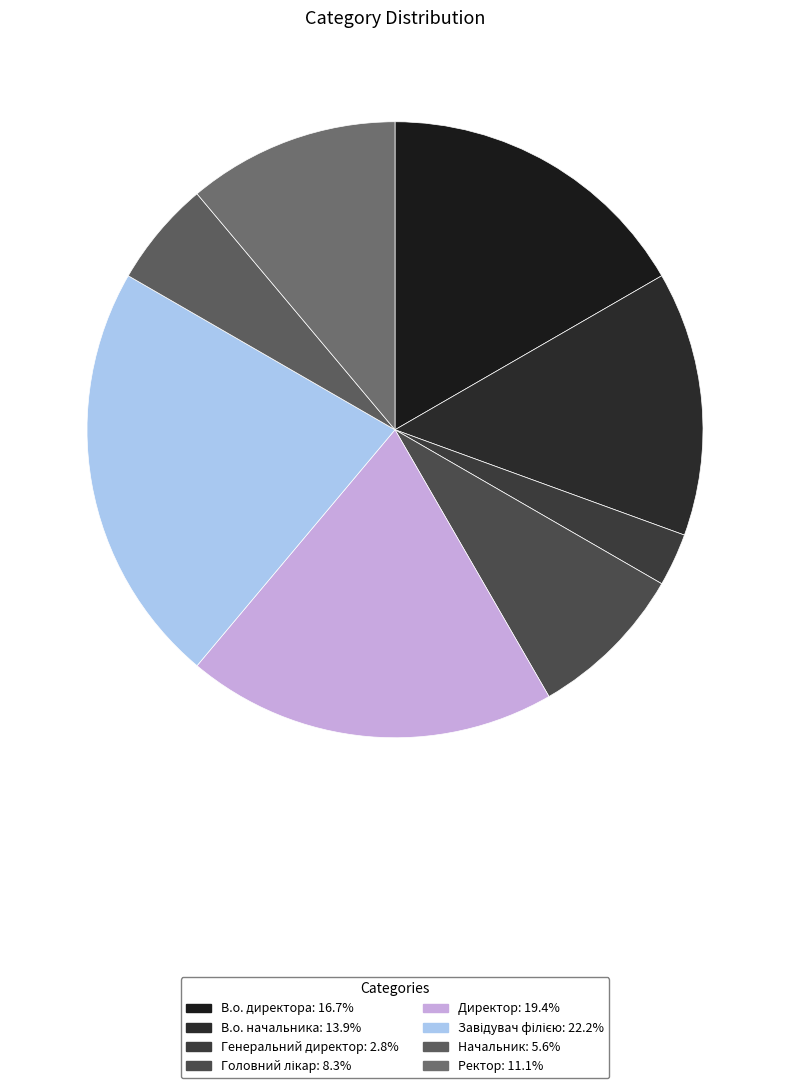

Count the number of slices in the pie.

8